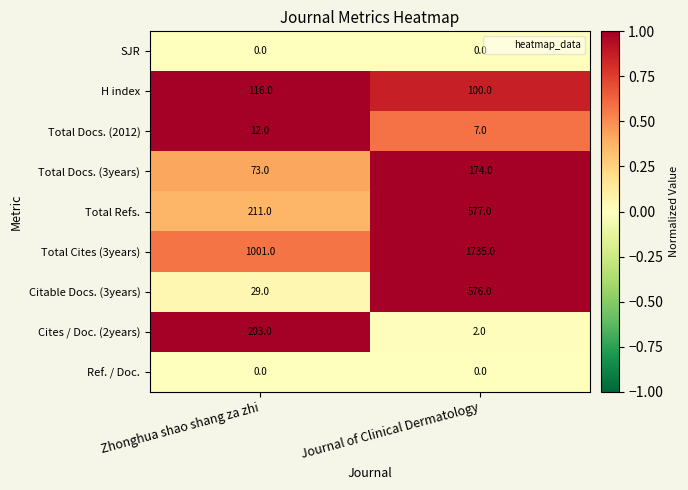

At how many categories does at least one series exceed 0?

2